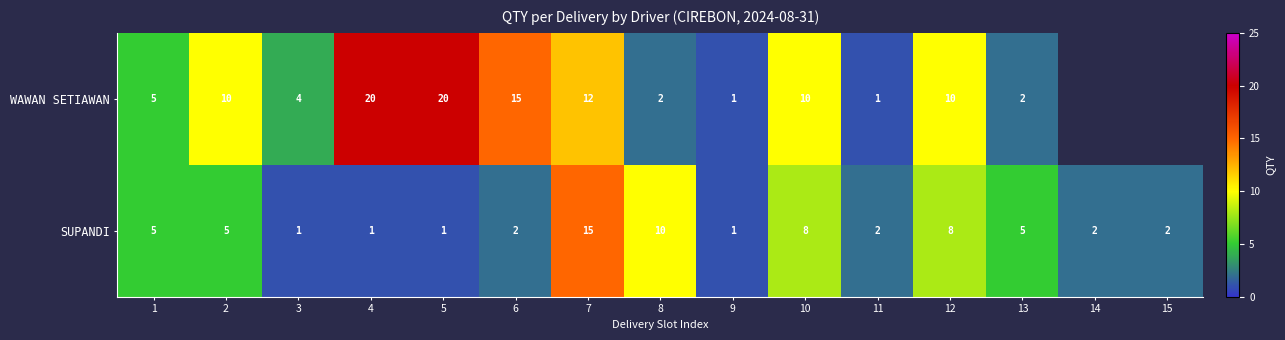

At which category is the sum across all series the highest?

7